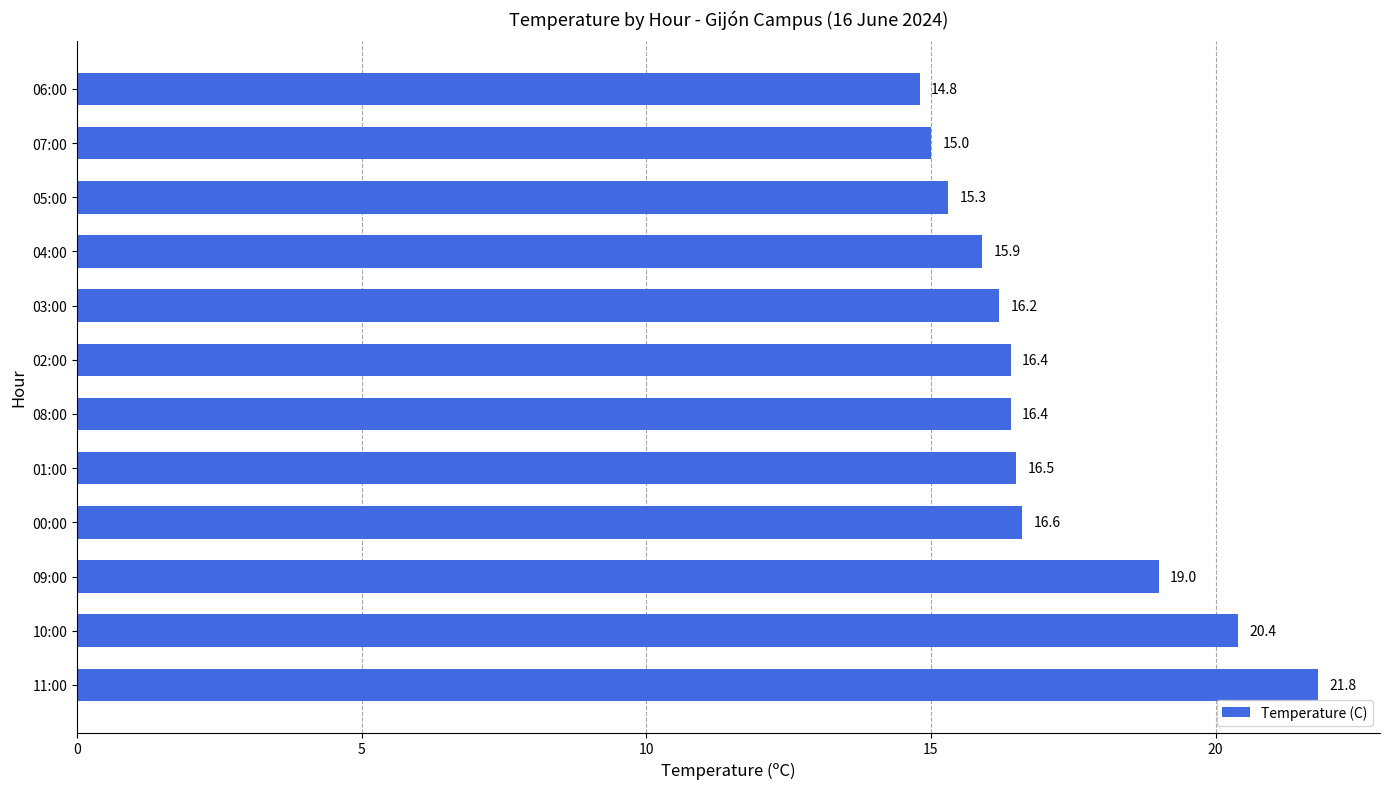

What is the sum of all values?

204.3